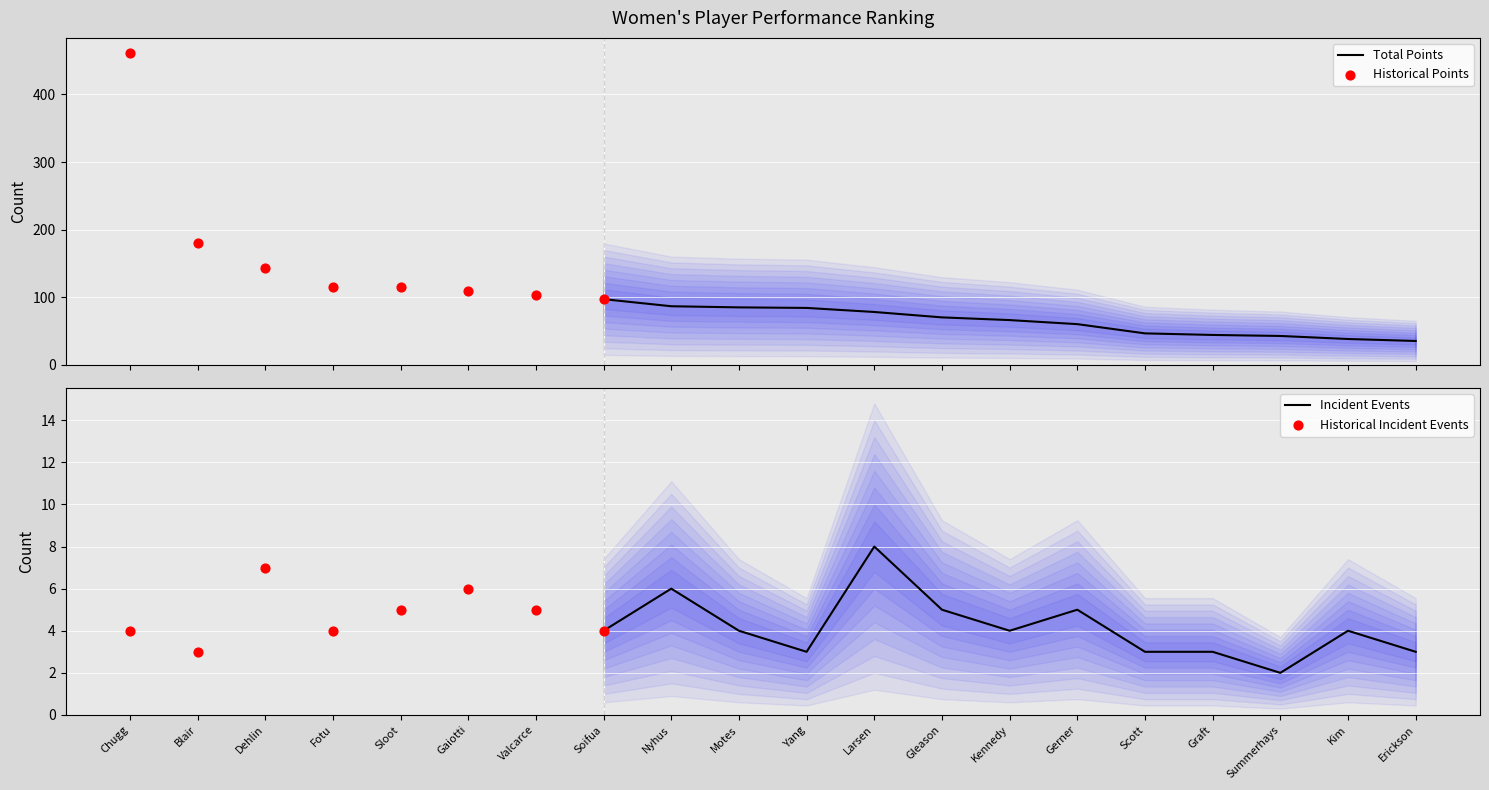

Which series has the largest total across all categories?

Total Points